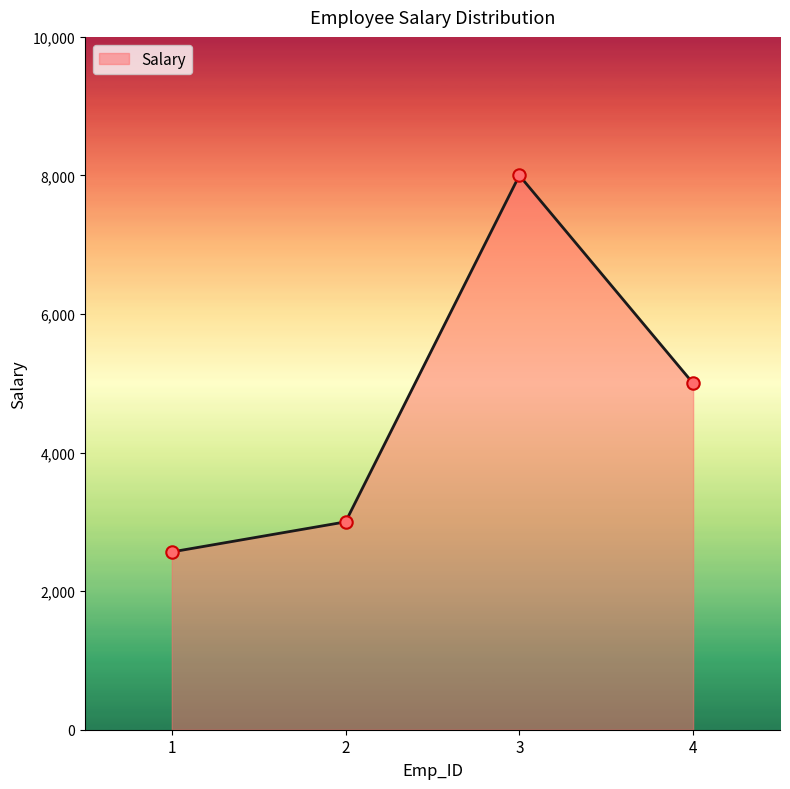

What is the change in value from 1 to 4?

+2434